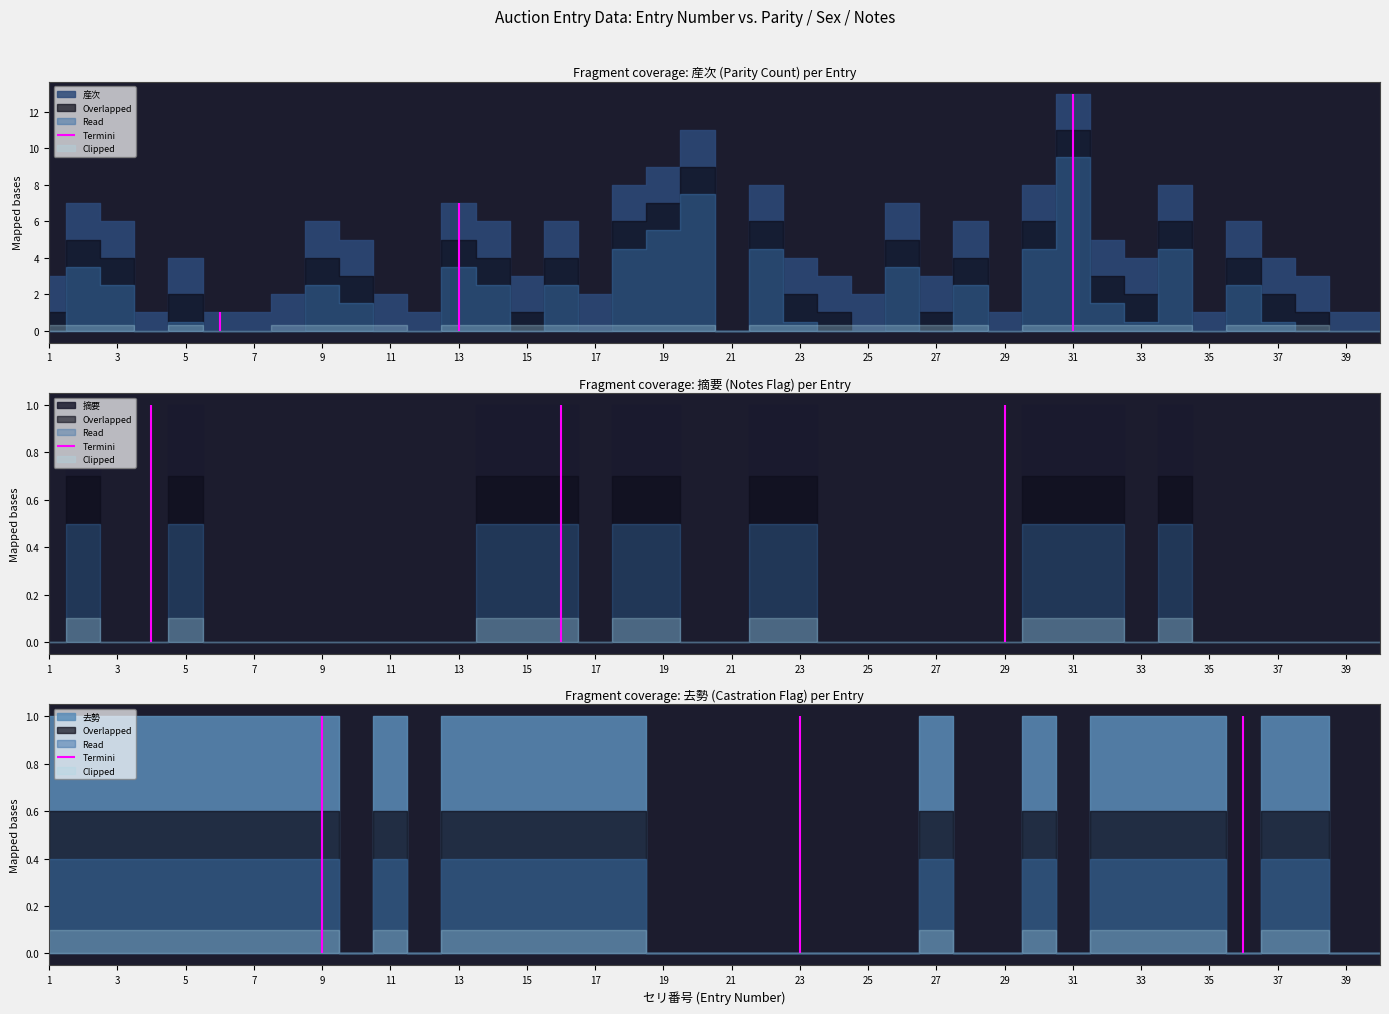

What is the difference between the highest and lowest values at 34?

7